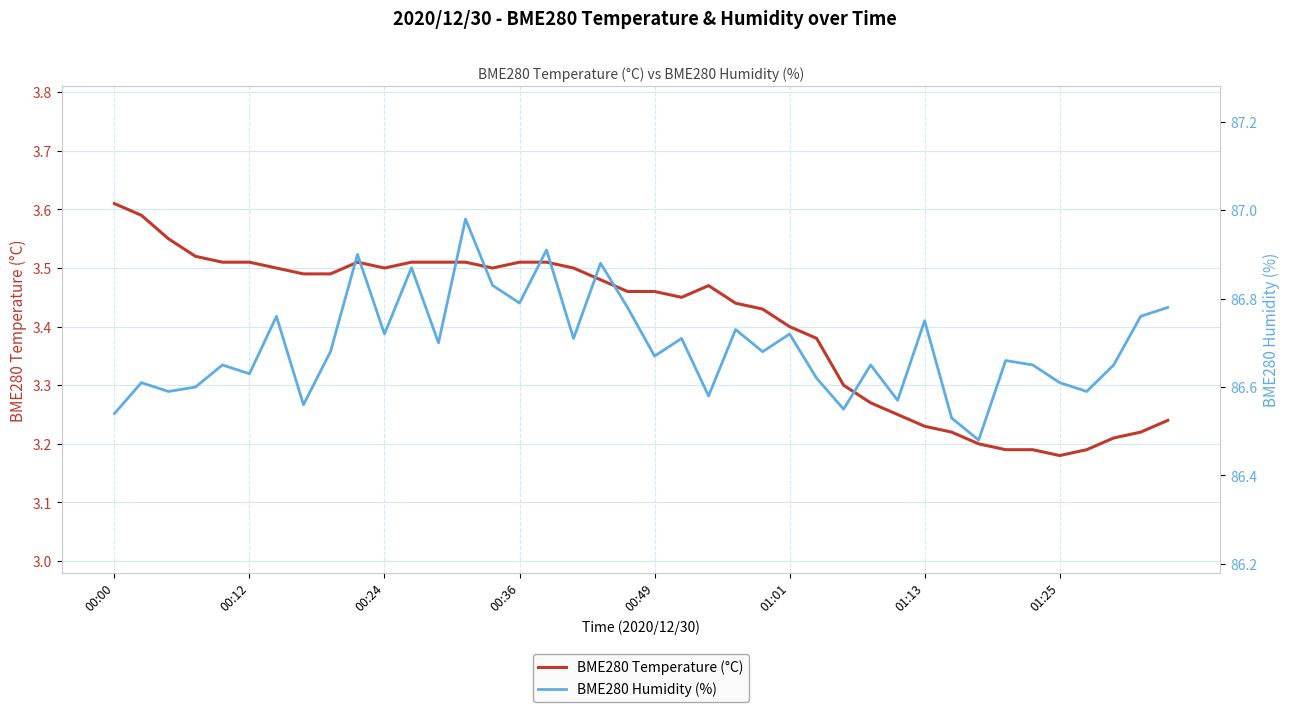

The BME280 Temperature (°C) series shows 5.3 at 00:49. True or false?

False